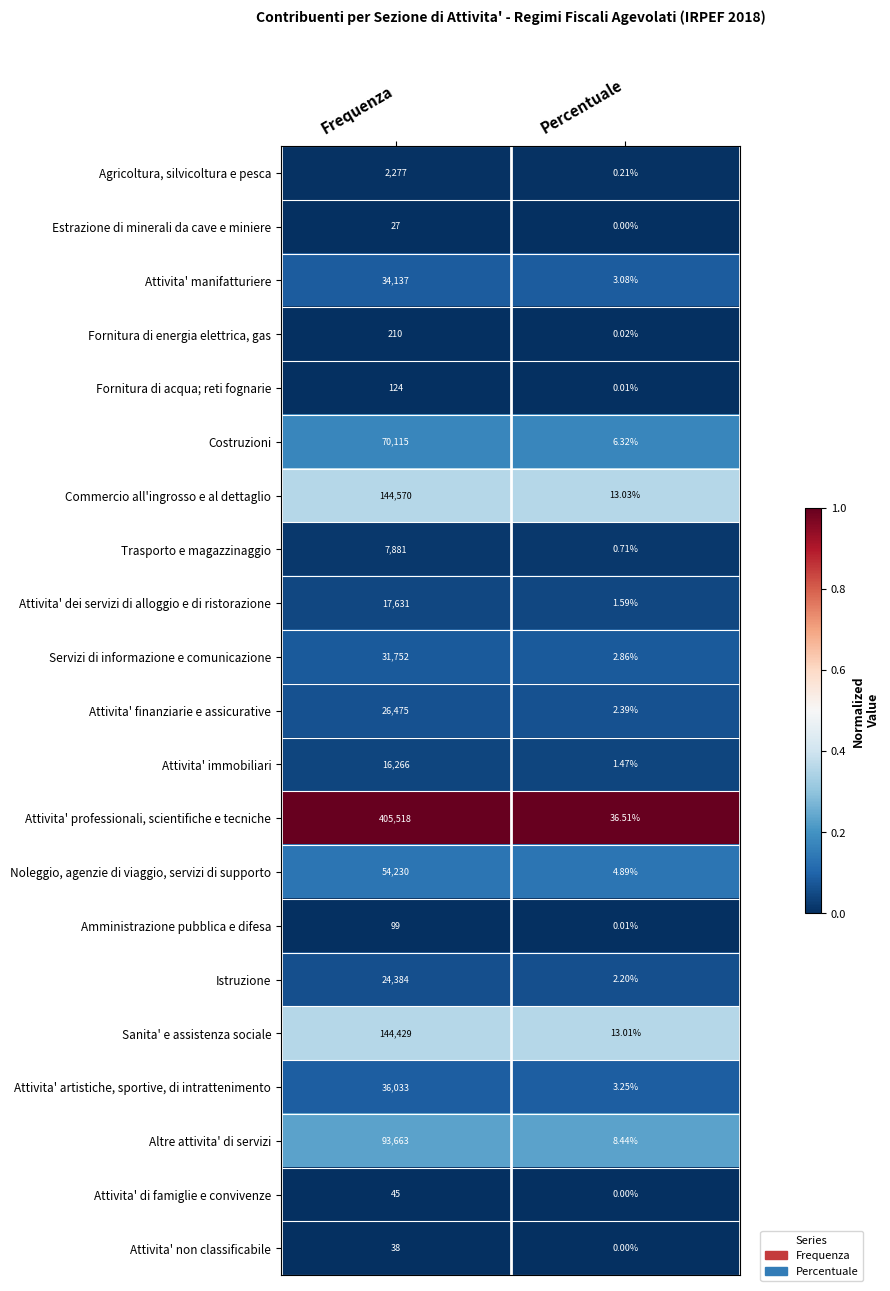

Which series has the largest total across all categories?

Attivita' professionali, scientifiche e tecniche